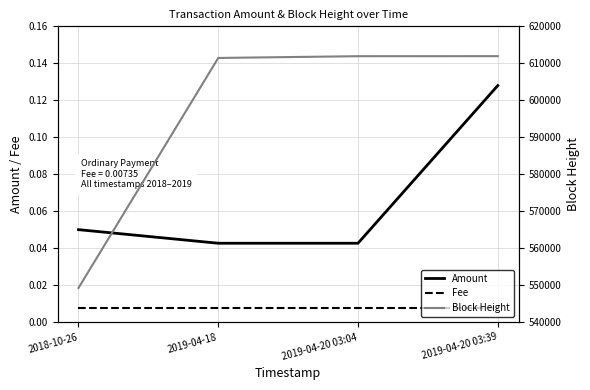

True or false: Block Height has more than 2 points higher than both neighbors.

False